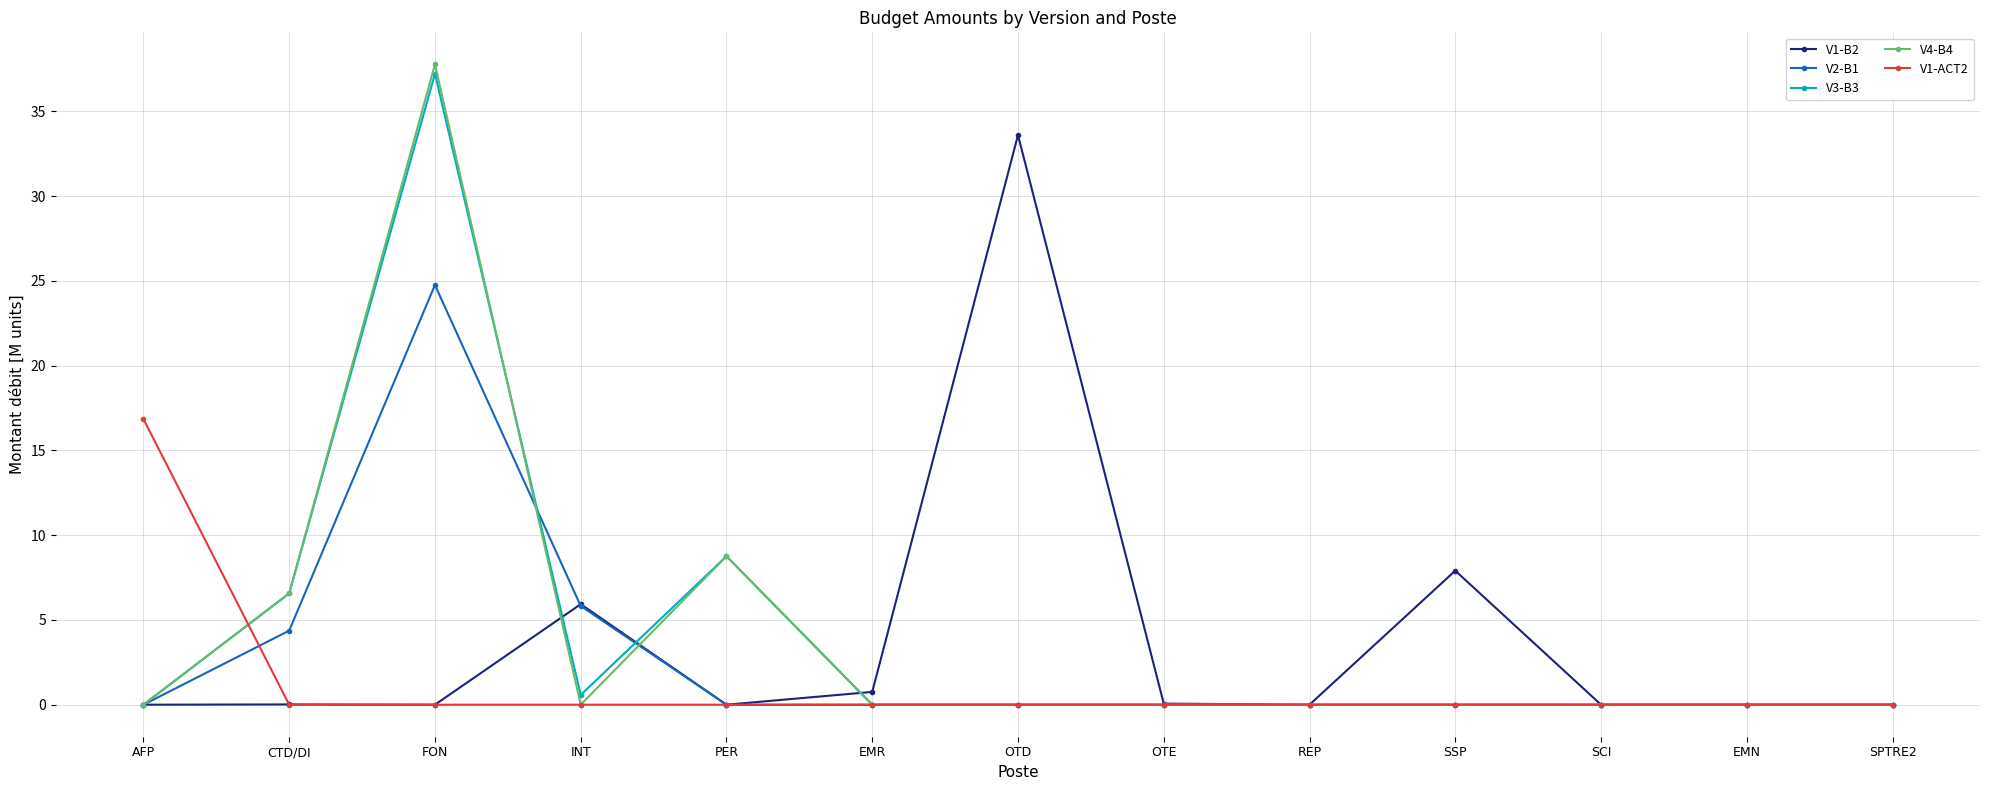

True or false: V3-B3 has more than 0 points higher than both neighbors.

True